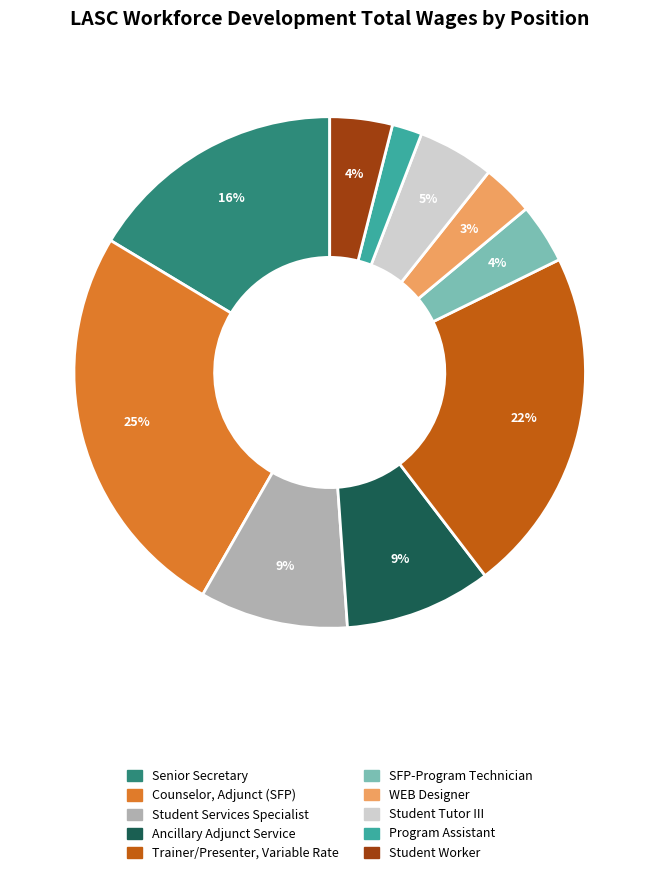

Which category has the smallest portion of the pie?

Program Assistant